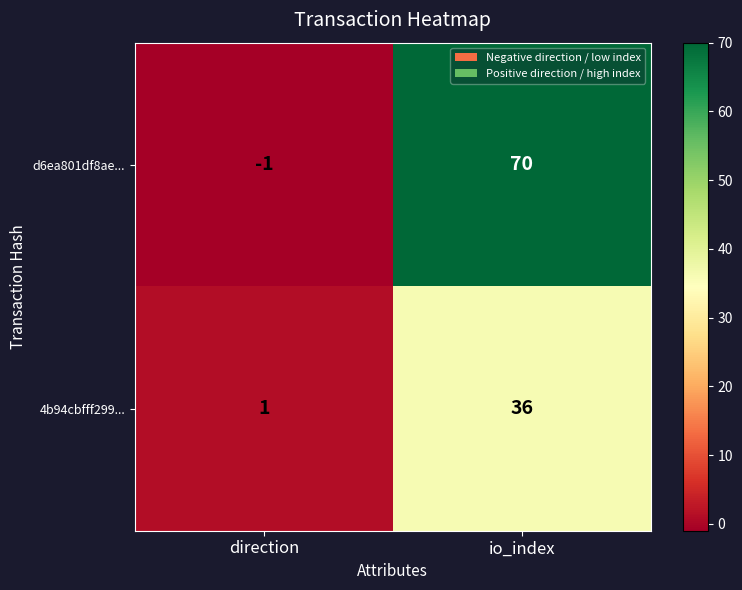

At which label is 4b94cbfff299... closest to 18?

direction